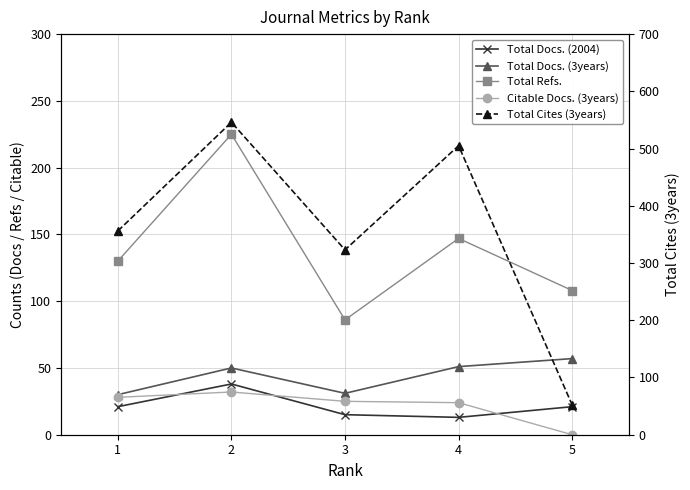

Which series changed the most between 2 and 3?

Total Cites (3years)